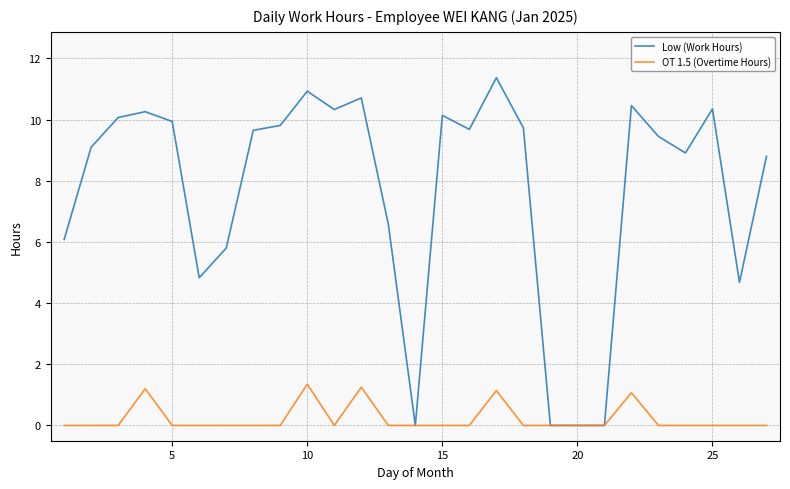

List the series in order of their peak value, highest first.

Low (Work Hours), OT 1.5 (Overtime Hours)